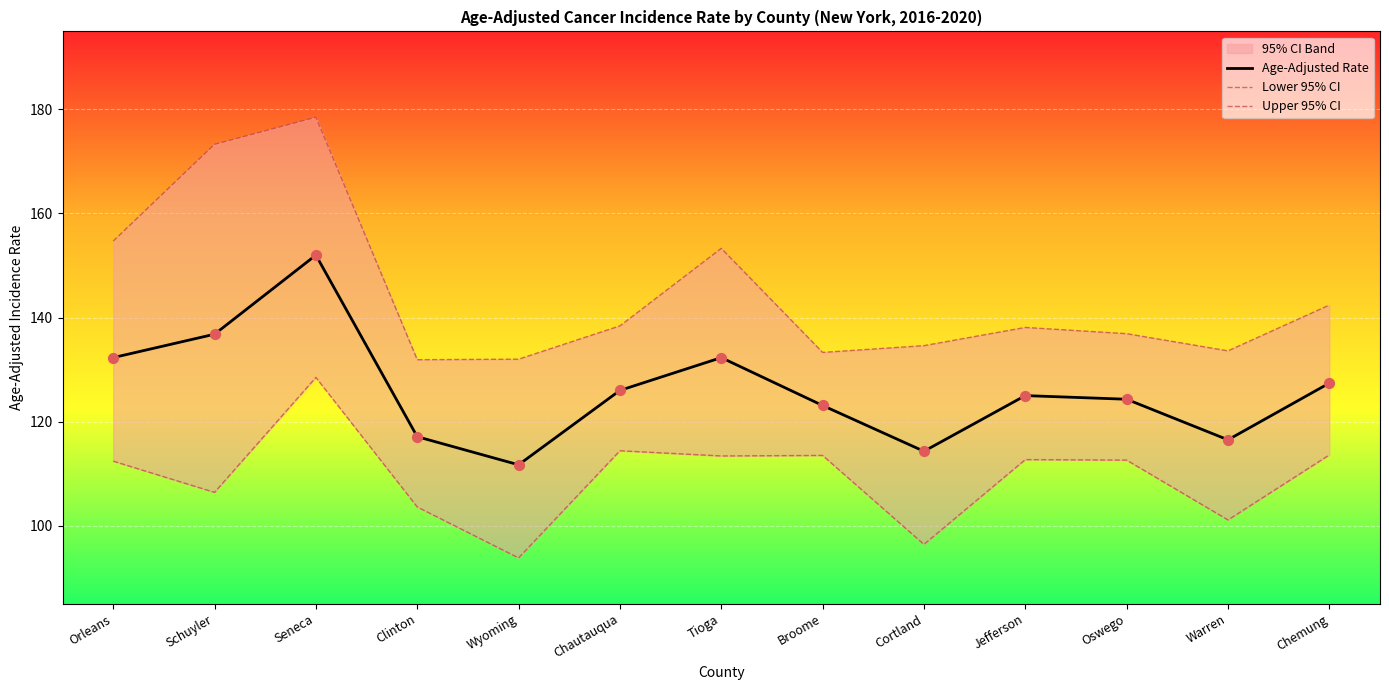

Is the value of Upper 95% CI at Orleans greater than the value of Age-Adjusted Rate at Schuyler?

Yes